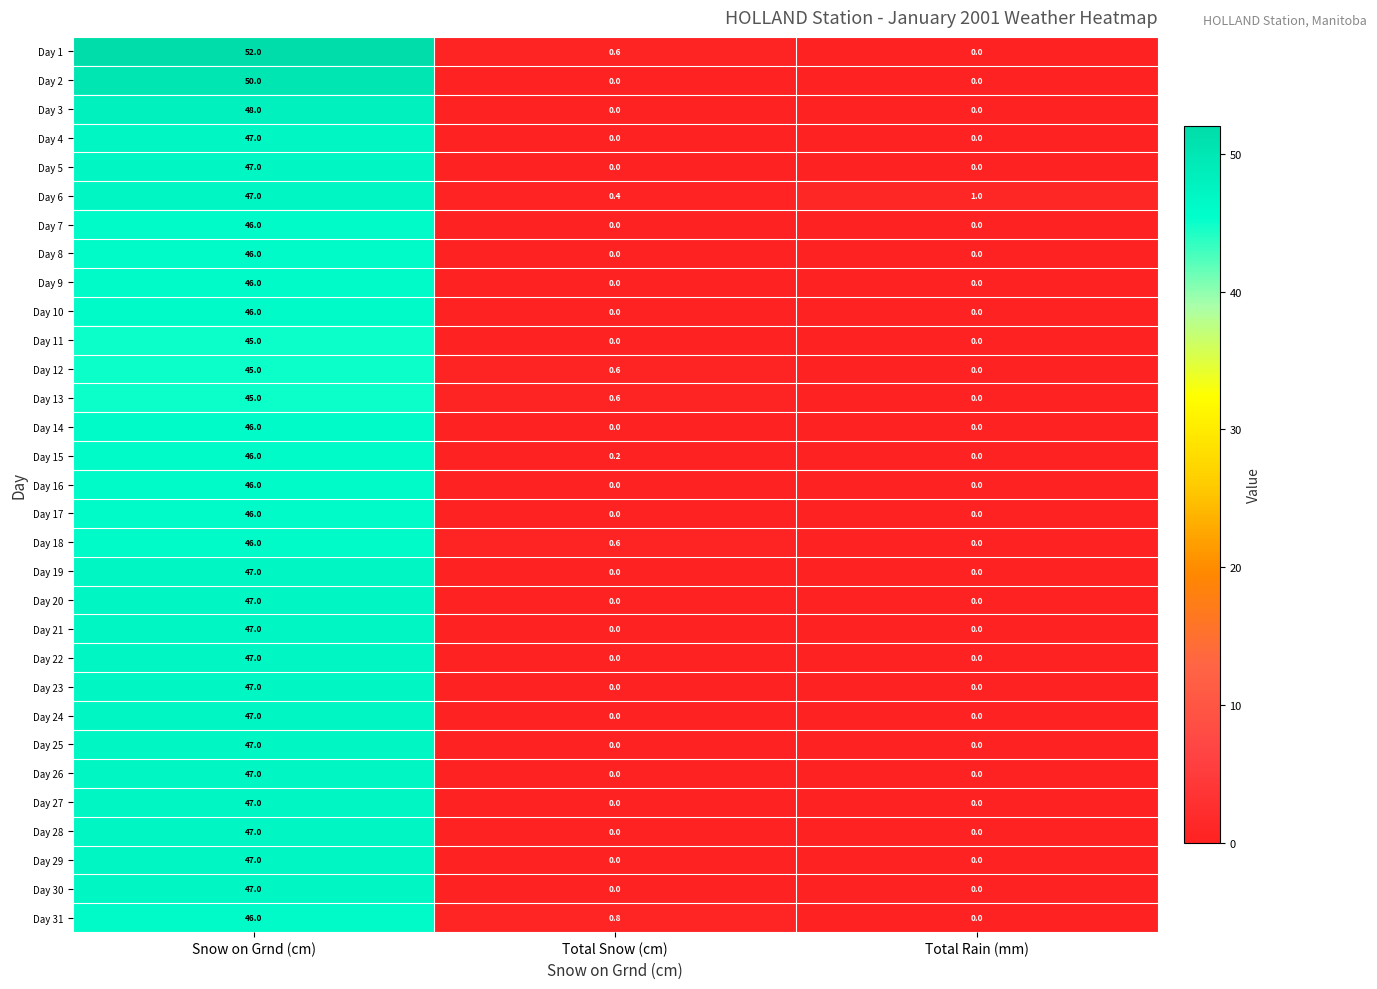

At which category does the chart reach its peak across all series?

Snow on Grnd (cm)